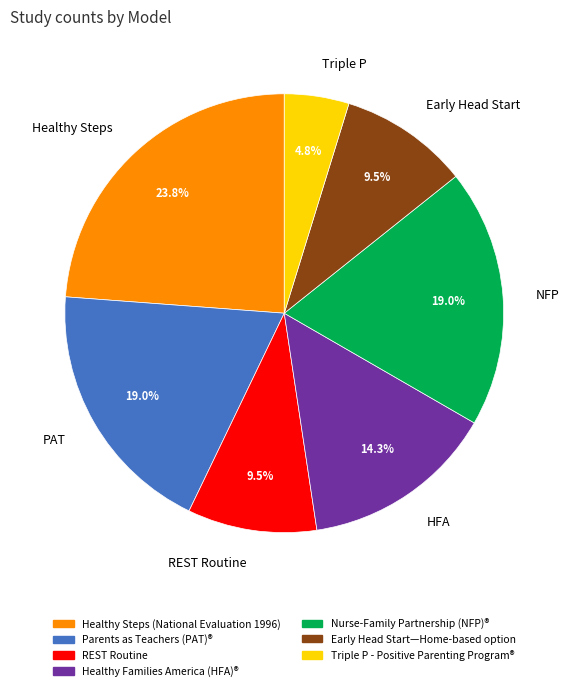

What is the smallest slice in the pie chart?

Triple P